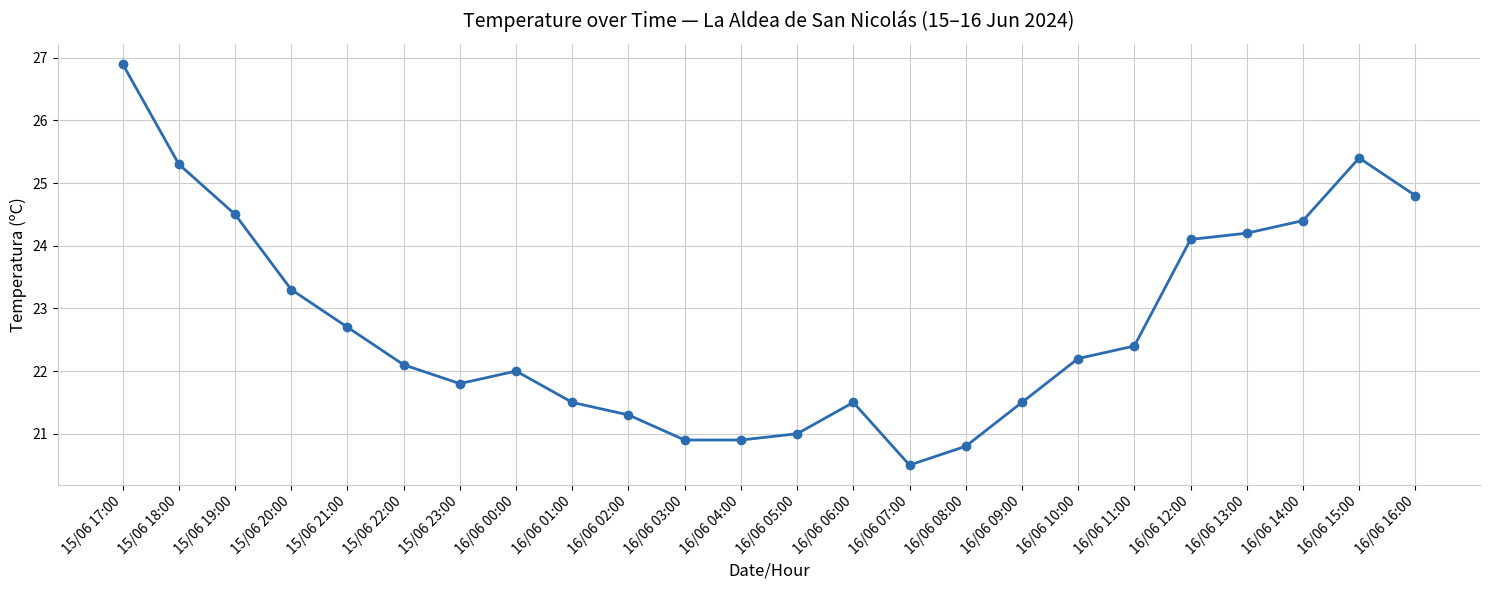

What value does the data have at 16/06 10:00?

22.2